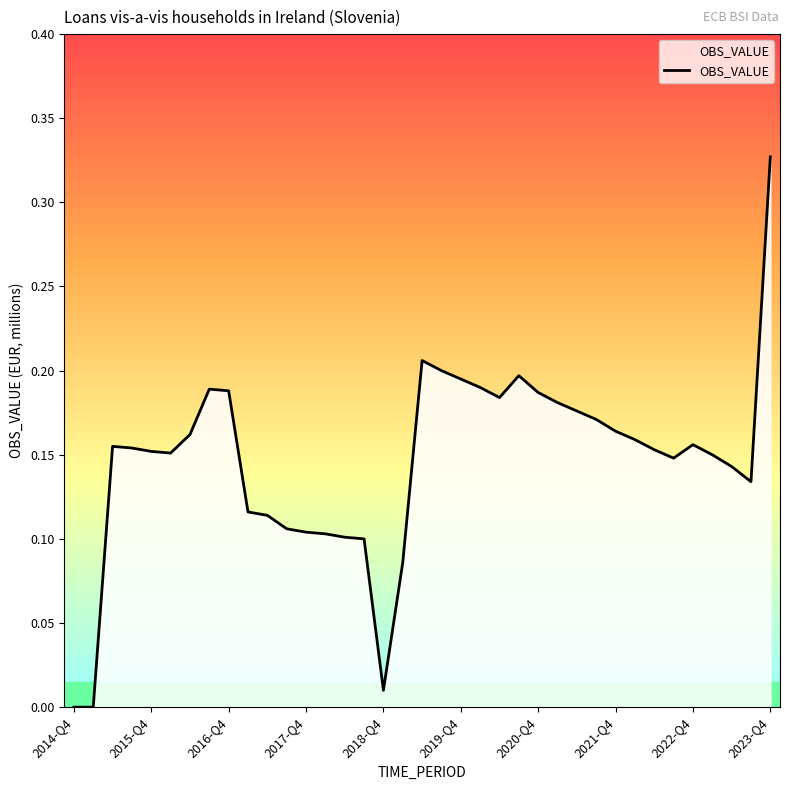

Count the number of values greater than 0.

35